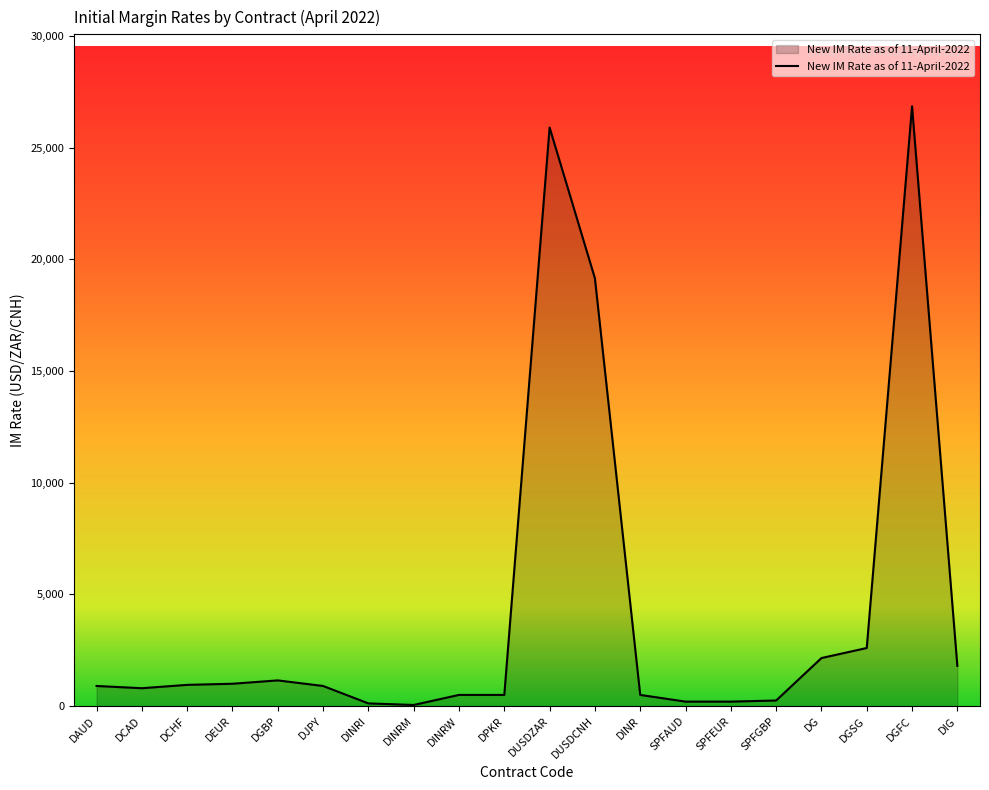

Where is the data nearest to the value 13450?

DUSDCNH